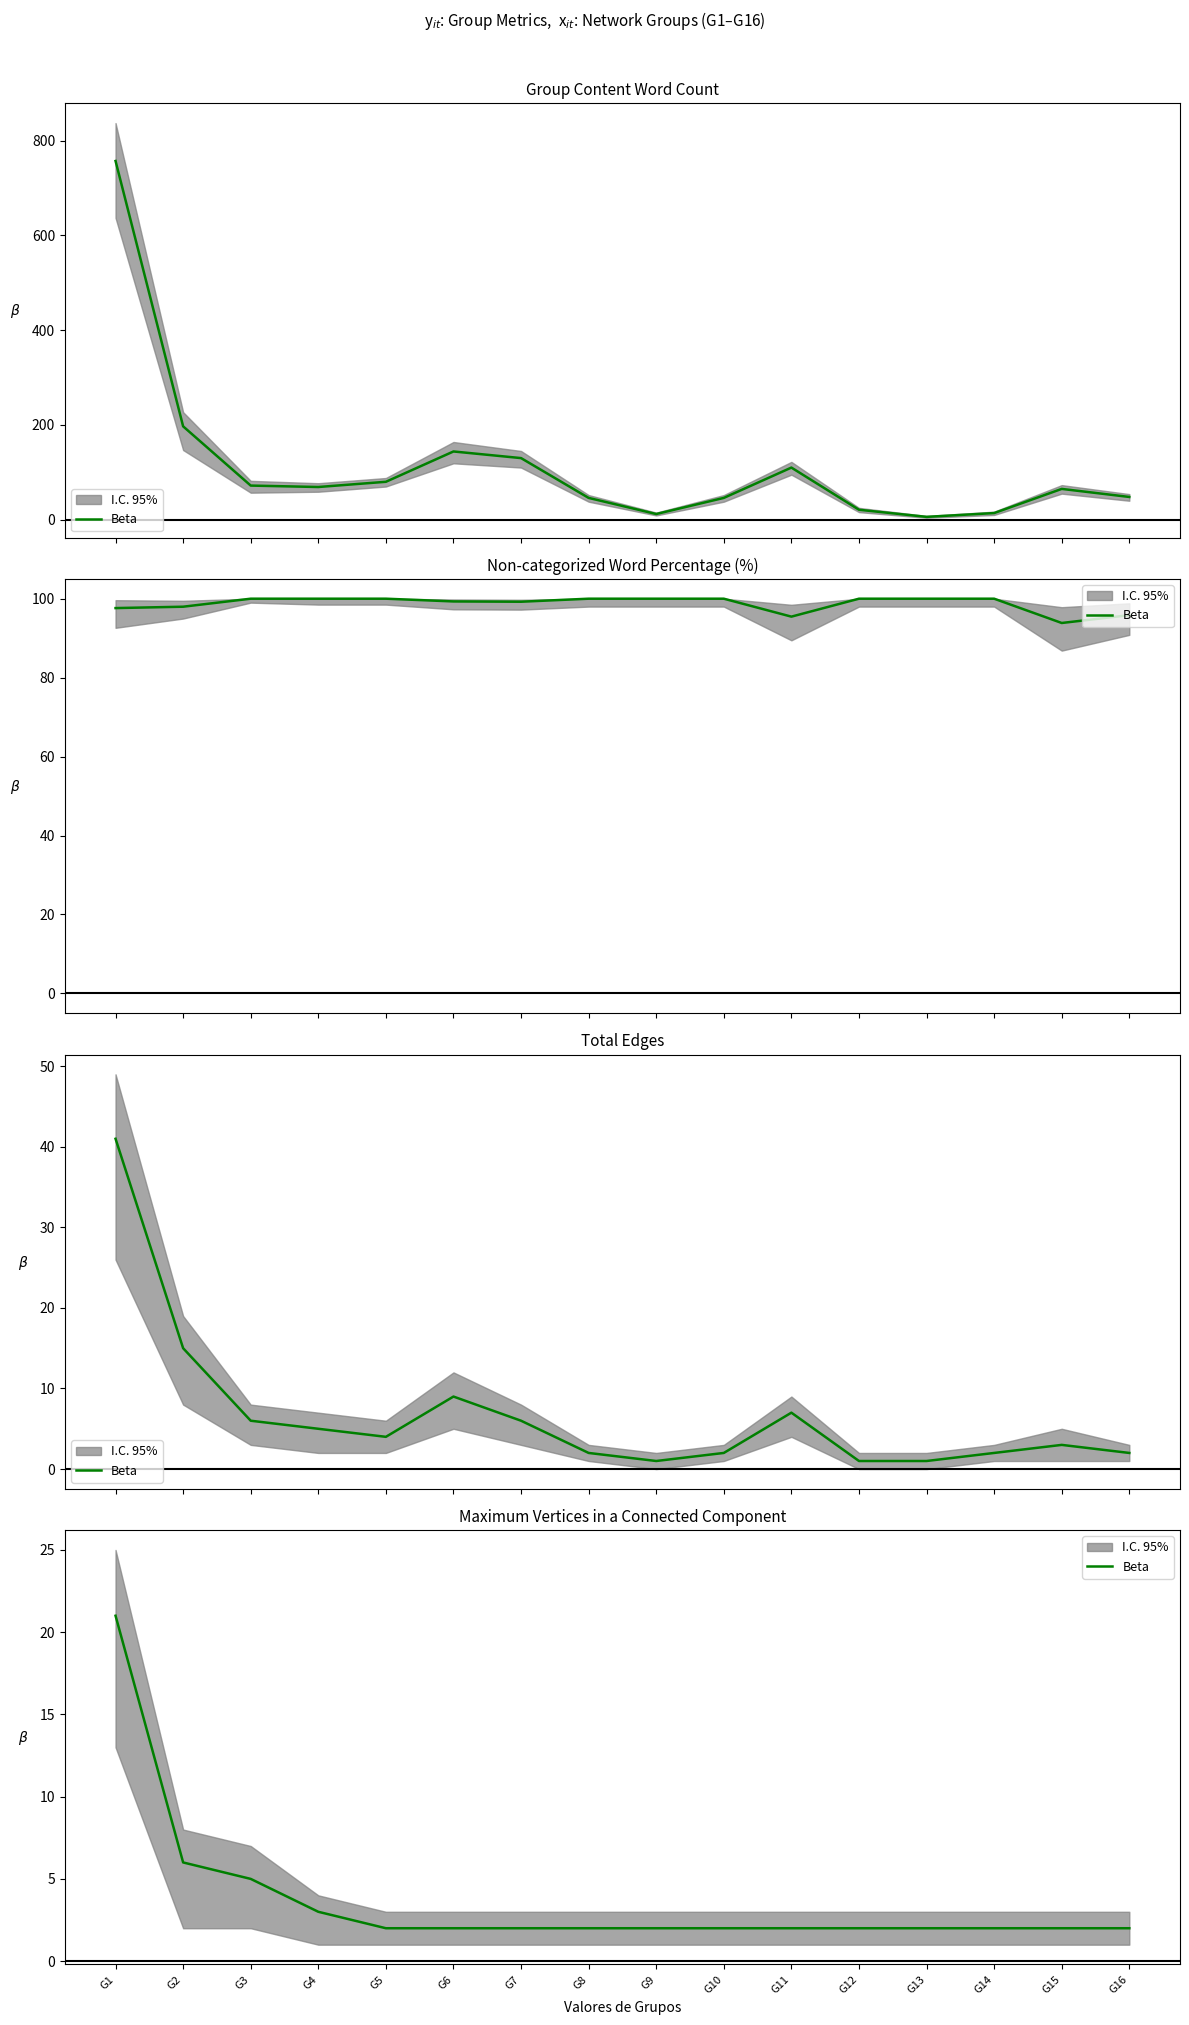

Which has a higher value, G2 or G15?

G2